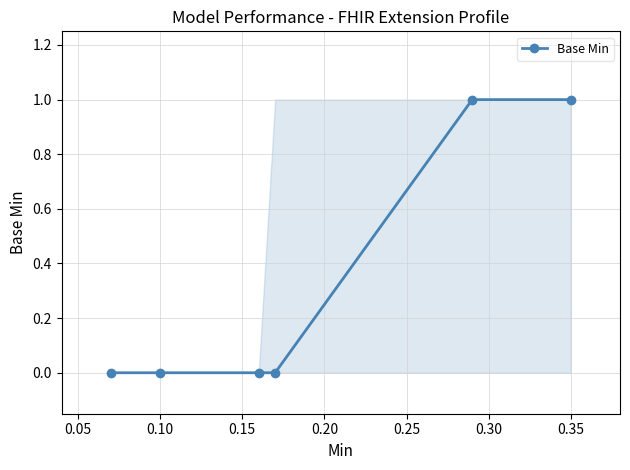

True or false: the data has more than 2 interior local peaks.

False